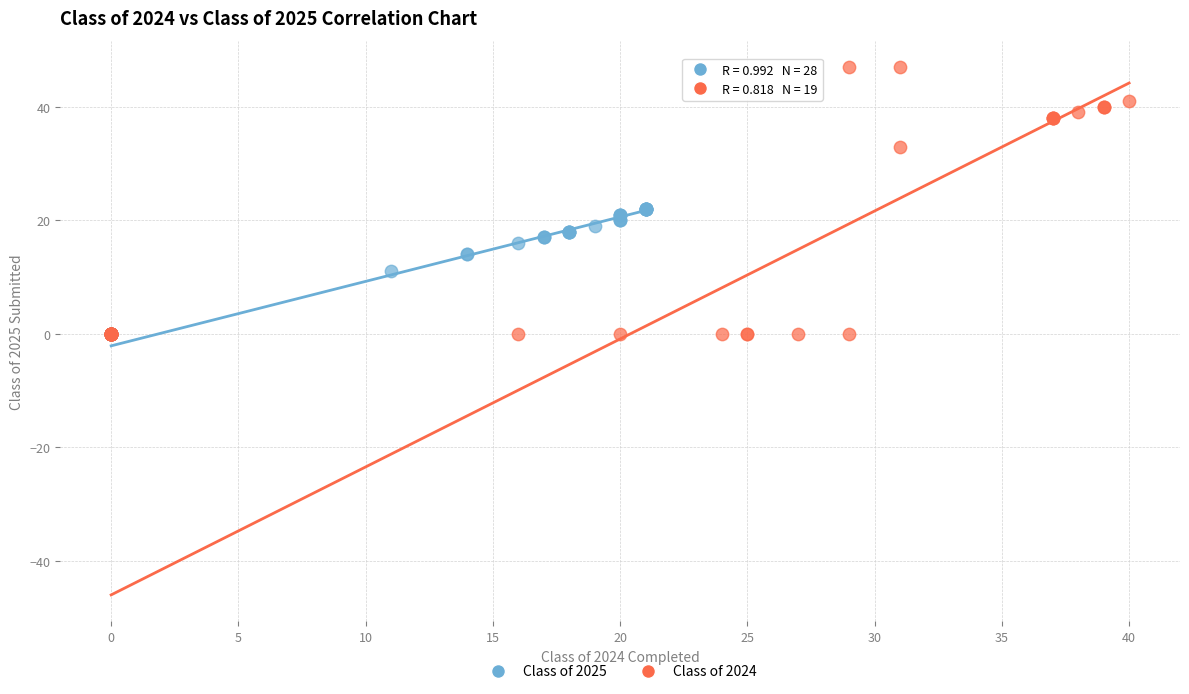

Which series reaches the maximum Y coordinate?

Class of 2024